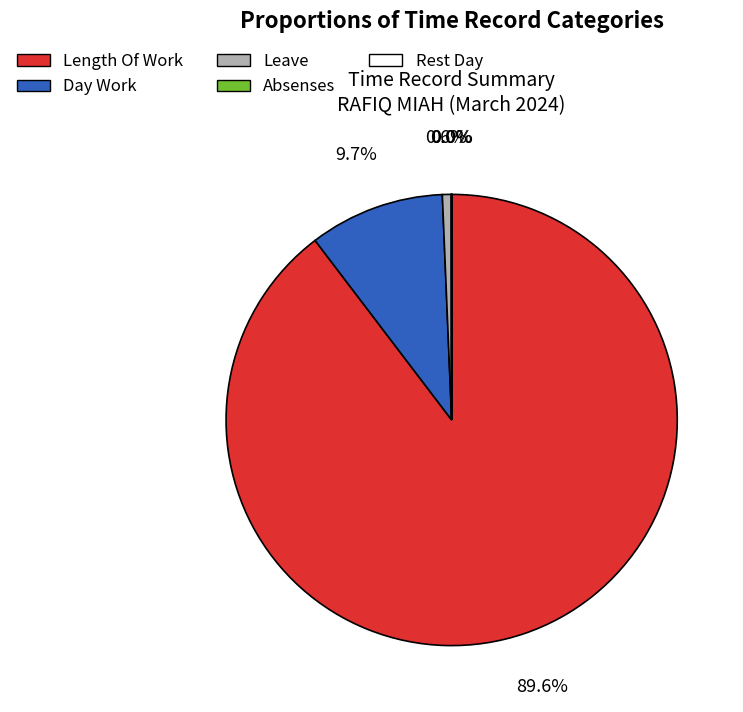

Which category has the biggest portion of the pie?

Length Of Work